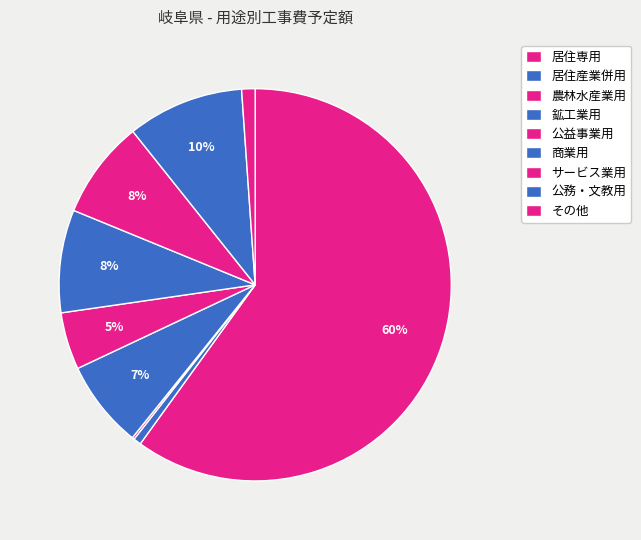

True or false: その他 accounts for 1% of the total.

True